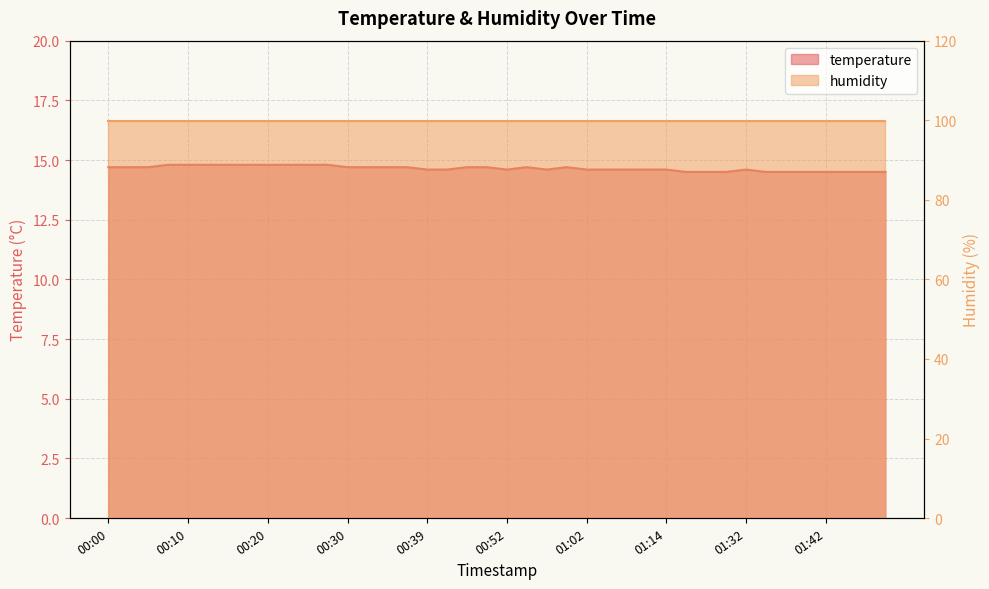

Reading right to left, what are all the values shown in this chart?

14.5	14.5	14.5	14.5	14.5	14.5	14.5	14.6	14.5	14.5	14.5	14.6	14.6	14.6	14.6	14.6	14.7	14.6	14.7	14.6	14.7	14.7	14.6	14.6	14.7	14.7	14.7	14.7	14.8	14.8	14.8	14.8	14.8	14.8	14.8	14.8	14.8	14.7	14.7	14.7